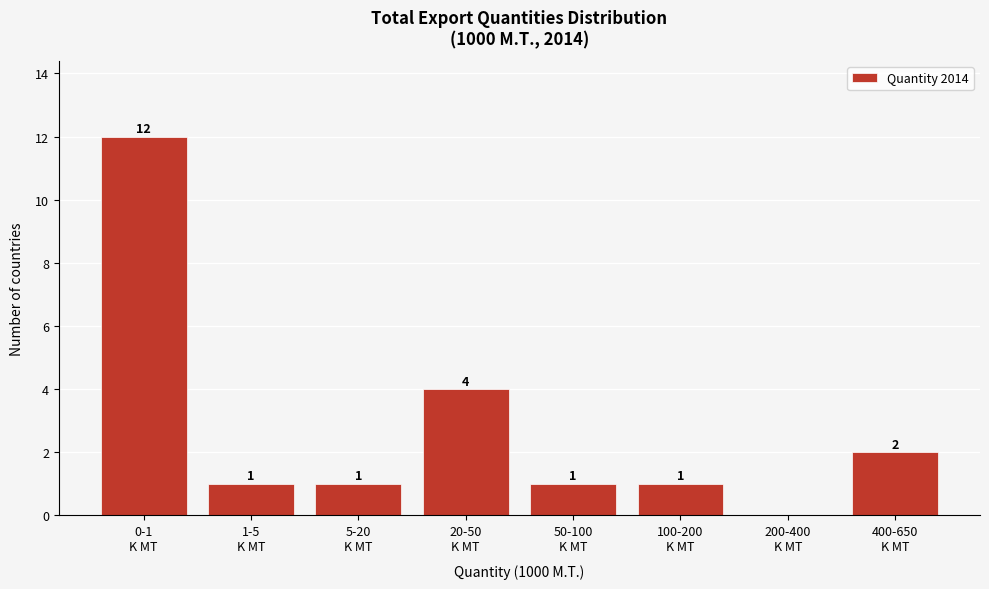

How many series are shown in this chart?

1